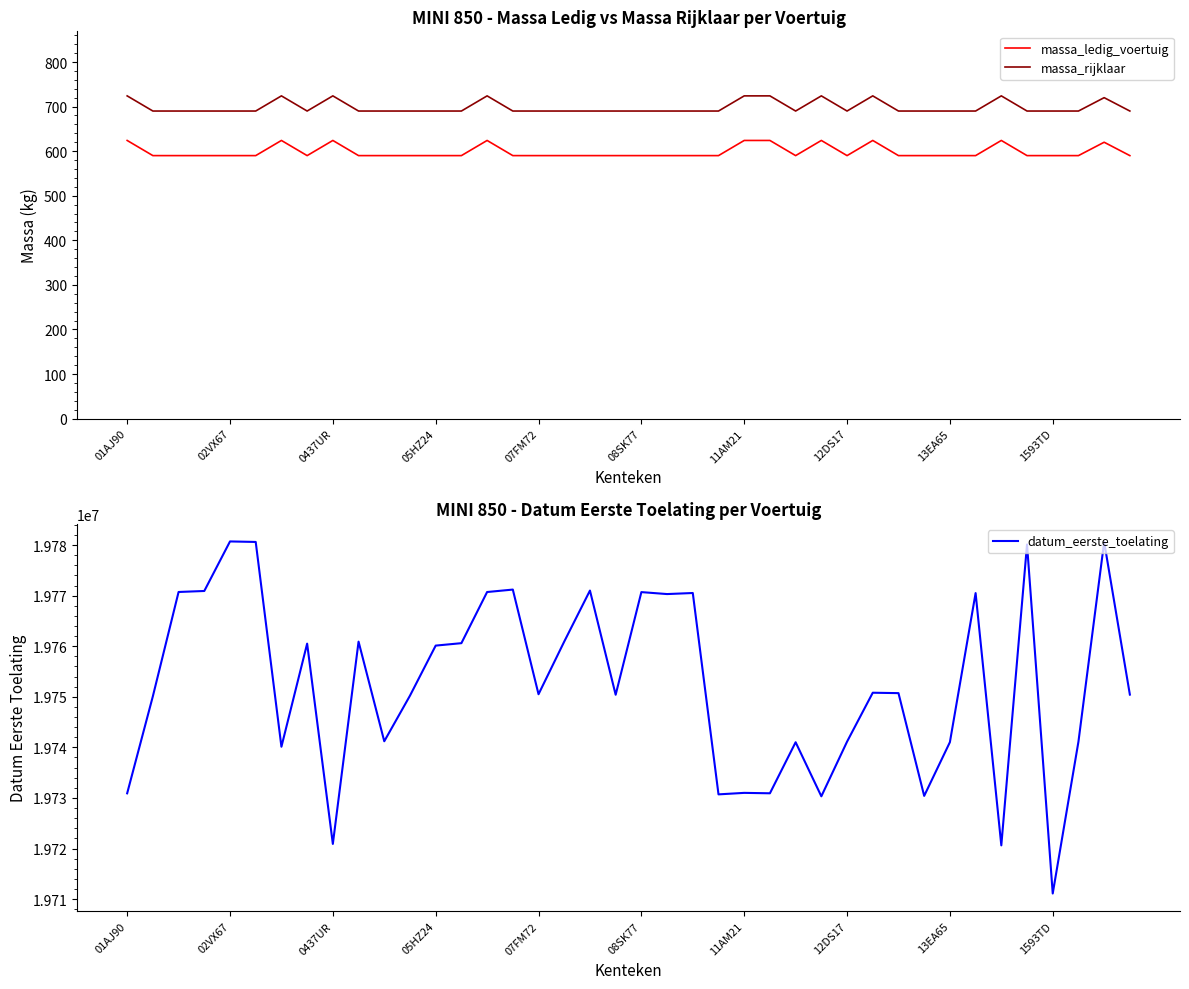

What is the spread (max minus min) of values at 26?

19740424